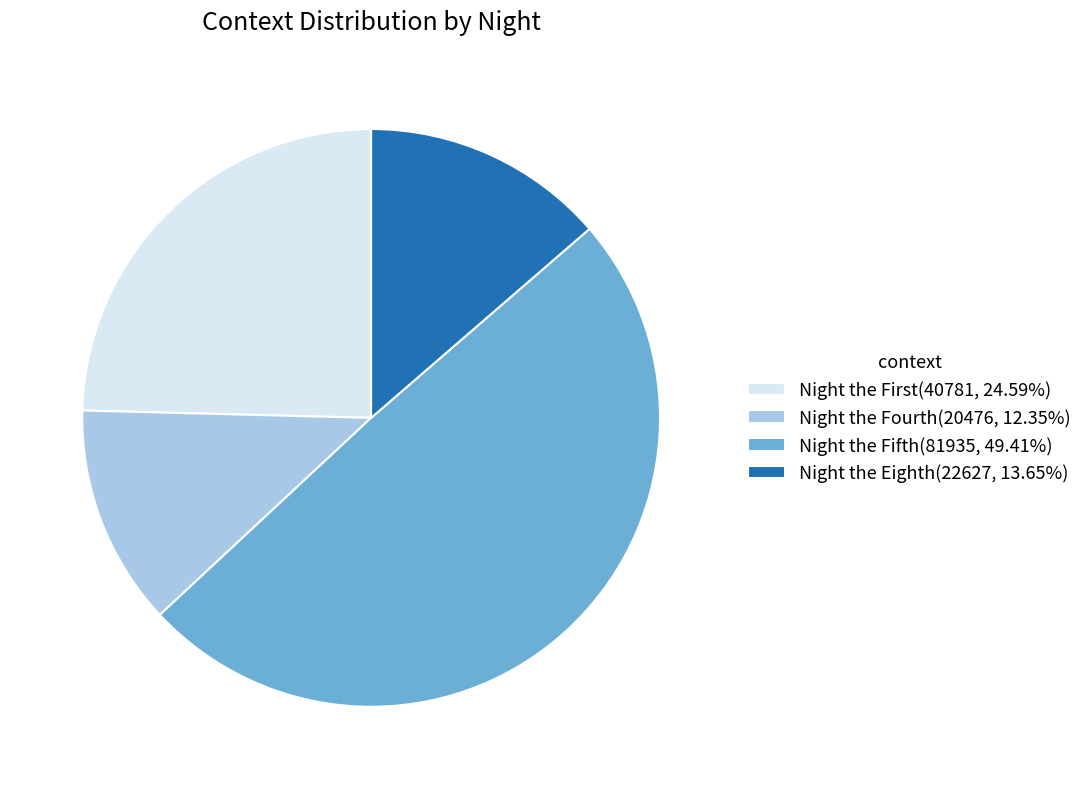

Does Night the Eighth(22627, 13.65%) represent more than half of the total?

No